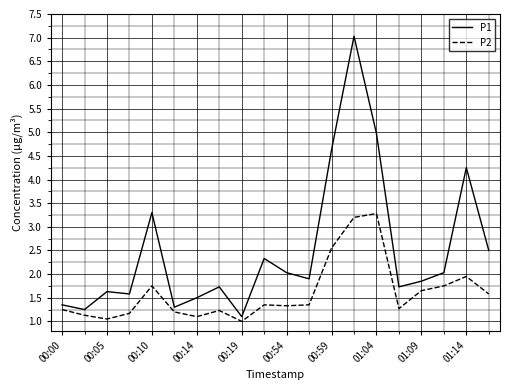

True or false: P2 and P1 intersect in this chart.

False